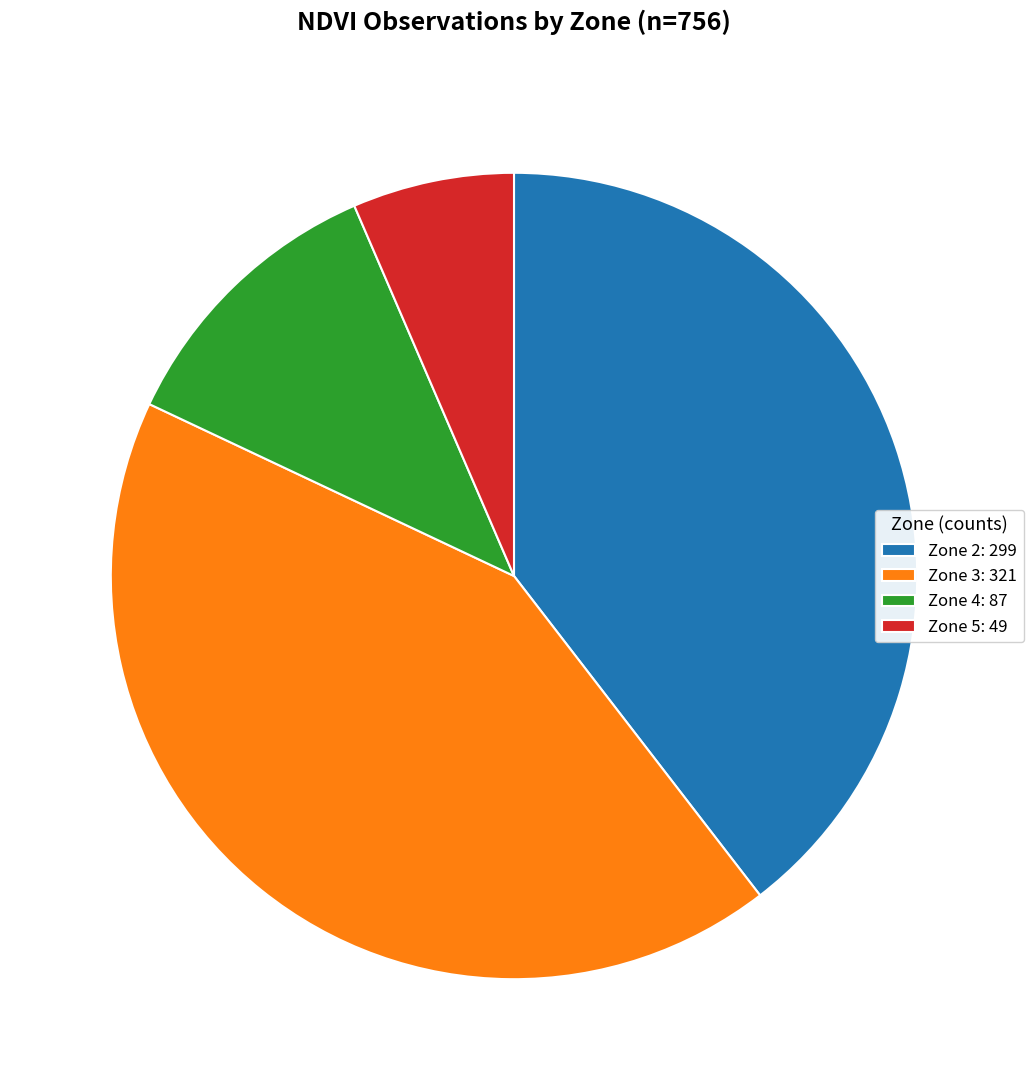

True or false: Zone 4: 87 accounts for 22% of the total.

False